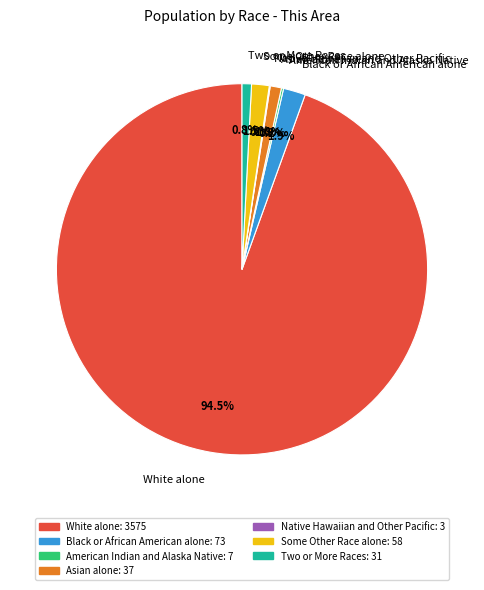

Which category has the biggest portion of the pie?

White alone